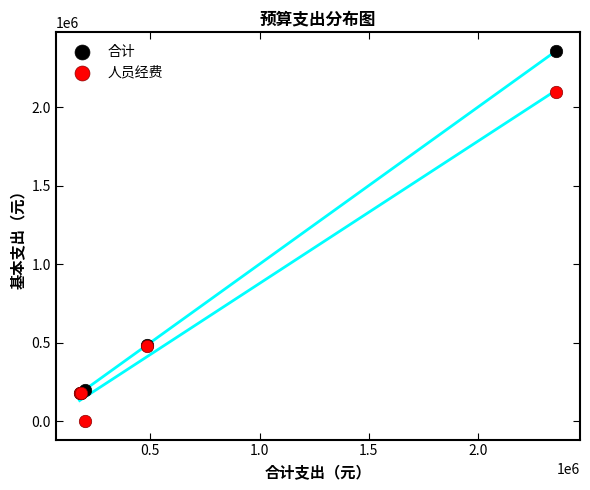

Which series reaches the minimum Y coordinate?

人员经费